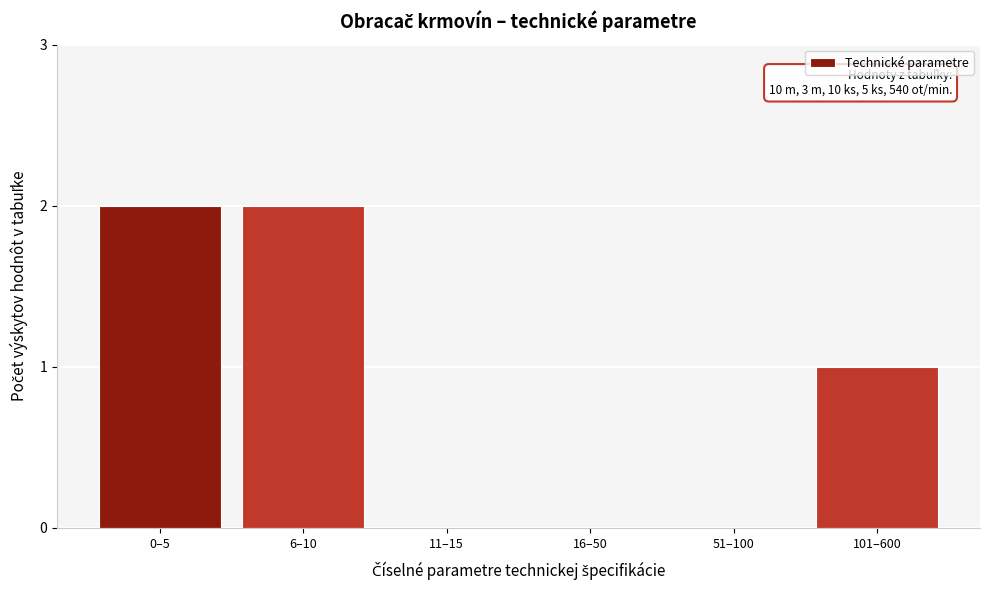

Reading right to left, what are all the values shown in this chart?

101–600=1	51–100=0	16–50=0	11–15=0	6–10=2	0–5=2